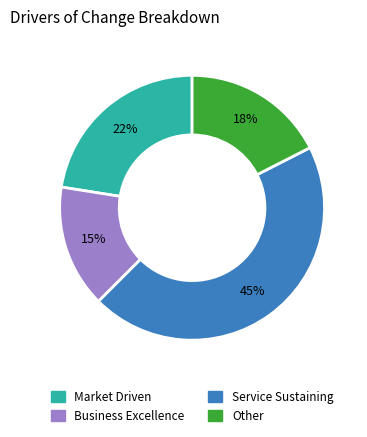

Does Market Driven represent more than half of the total?

No